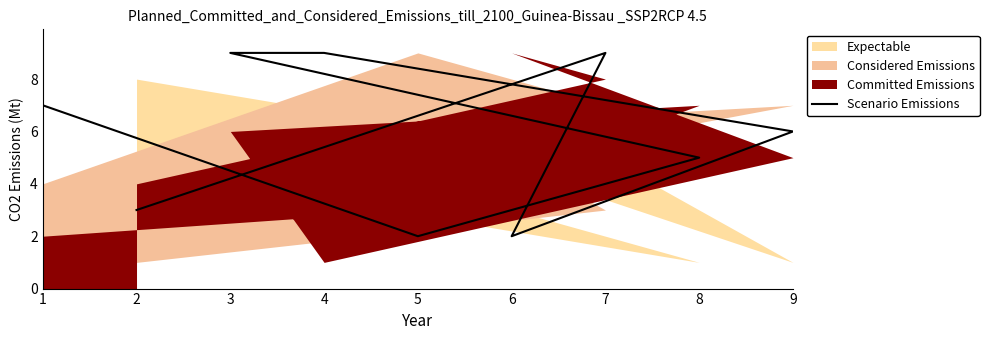

Does the chart display data point markers on the line(s)?

No